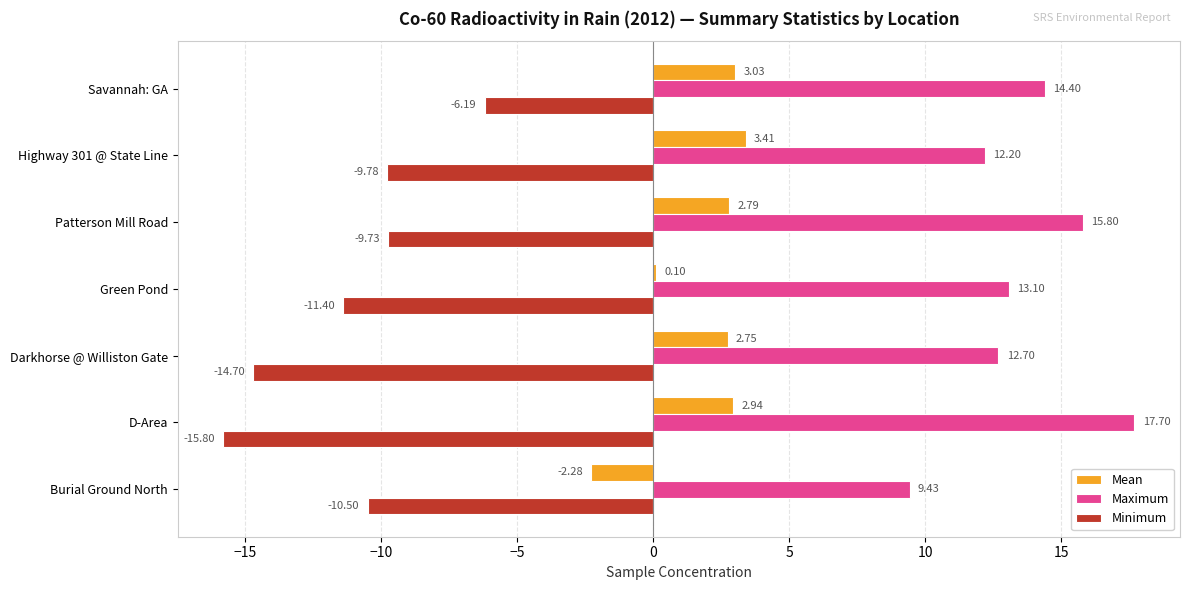

At which label is Maximum closest to 13?

Green Pond